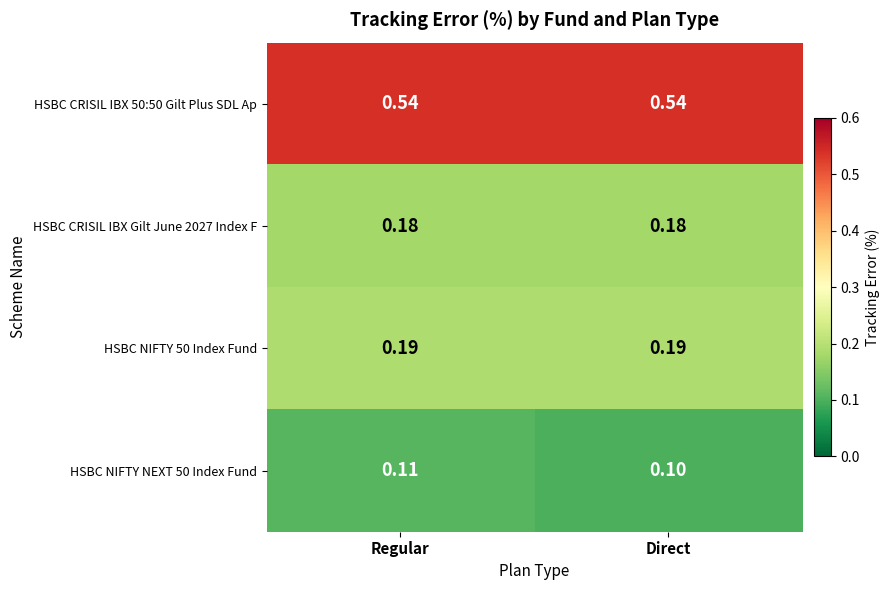

At which category does the chart reach its minimum across all series?

Direct